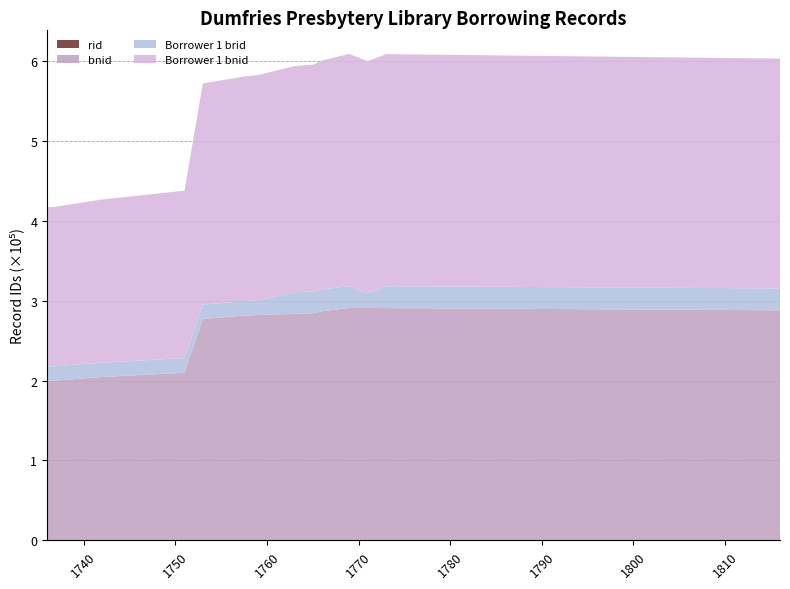

Reading right to left, transcribe all the data shown in this chart.

rid: 1816=237	1771=237	1769=237	1773=237	1766=237	1765=237	1763=237	1759=237	1757=237	1757=237	1753=237	1751=237	1742=237	1737=237	1737=237	1737=237	1737=237	1737=237	1736=237
bnid: 1816=287989	1771=290824	1769=290902	1773=290710	1766=286798	1765=284225	1763=283442	1759=282134	1757=280994	1757=280844	1753=277154	1751=209732	1742=204401	1737=199892	1737=199988	1737=199907	1737=199739	1737=199790	1736=199481
Borrower 1 brid: 1816=27397	1771=18443	1769=27454	1773=27487	1766=27298	1765=27218	1763=27128	1759=18365	1757=18332	1757=18107	1753=17979	1751=18344	1742=17999	1737=18122	1737=17985	1737=17979	1737=17976	1737=18086	1736=18032
Borrower 1 bnid: 1816=287989	1771=290824	1769=290902	1773=290710	1766=286798	1765=284225	1763=283442	1759=282134	1757=280994	1757=280844	1753=277154	1751=209732	1742=204401	1737=199892	1737=199988	1737=199907	1737=199739	1737=199790	1736=199481